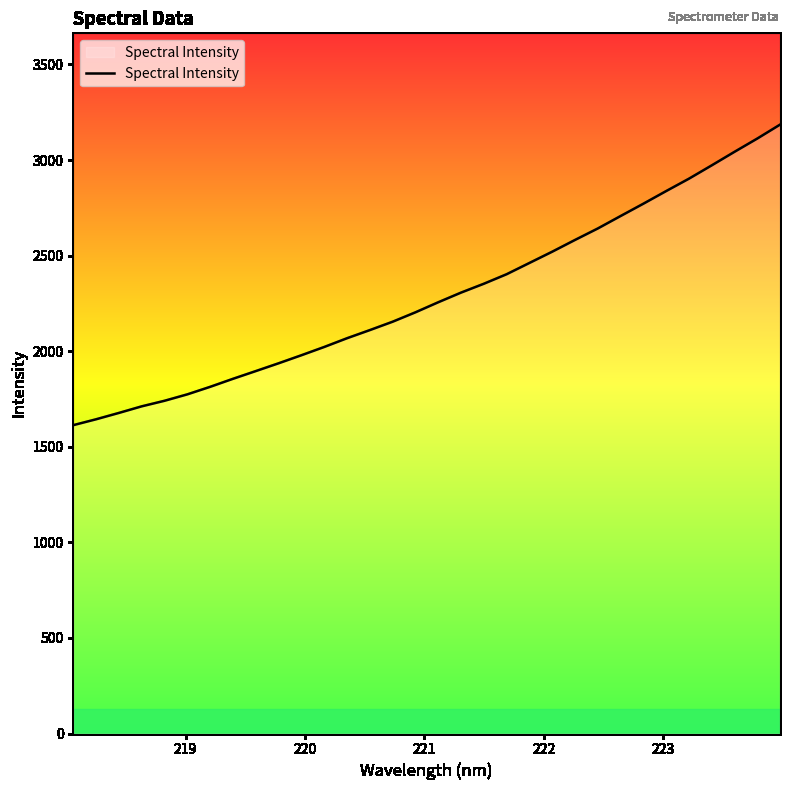

What is the greatest value displayed?

3184.9